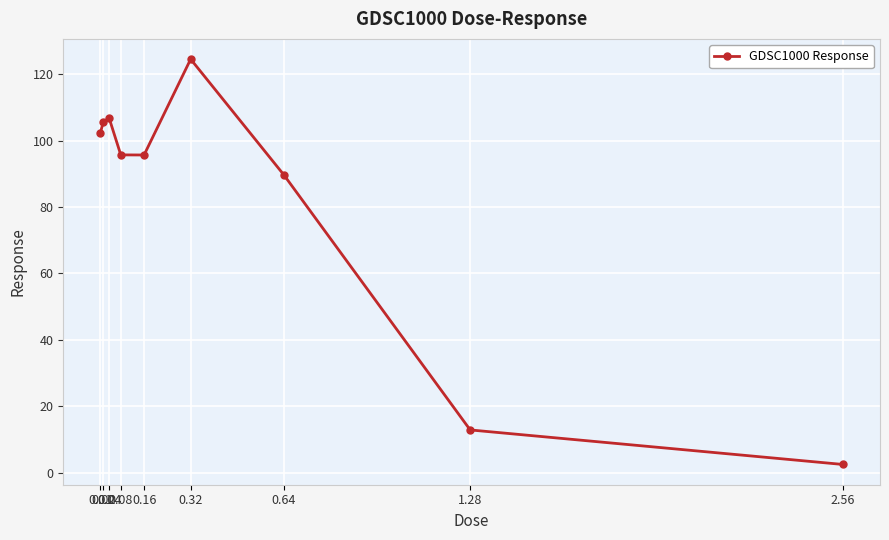

How many points are lower than both their immediate neighbors (excluding endpoints)?

1